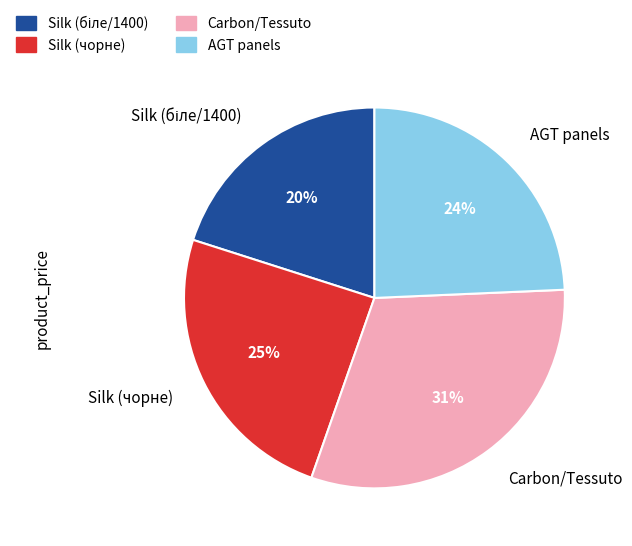

How many segments does this pie chart have?

4